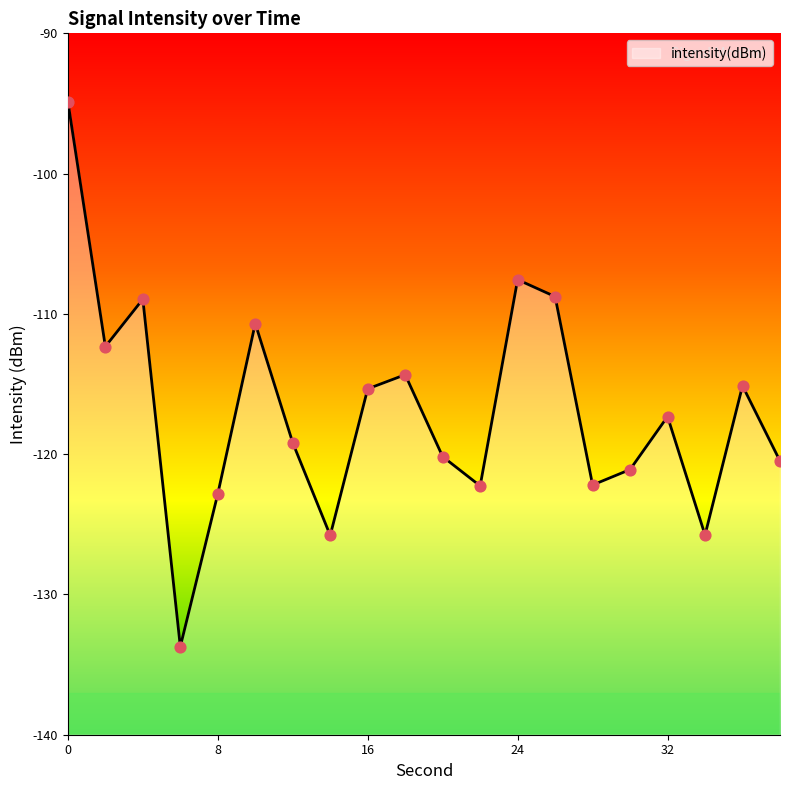

What is the change in value from 18 to 26?

+5.6